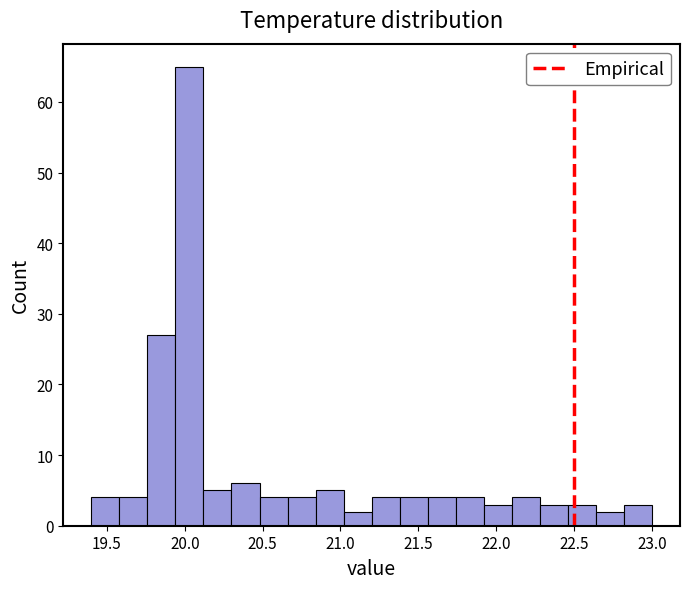

Read against the x-axis, roughly where is the centre of the tallest bar?

20.05